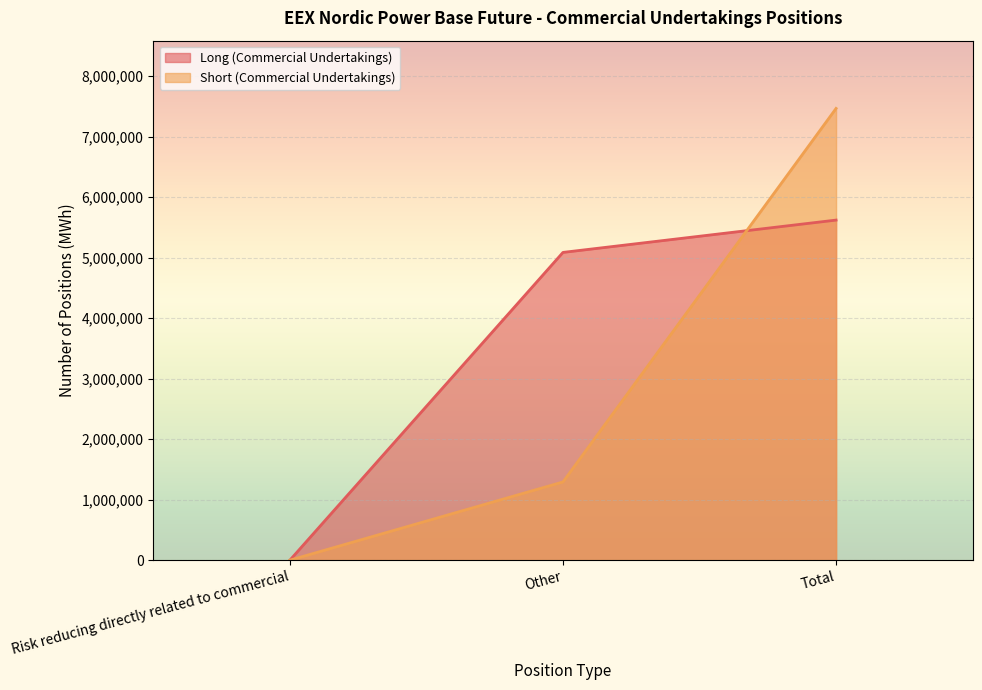

What is the difference between the maximum and minimum values in the Short (Commercial Undertakings) series?

7466656